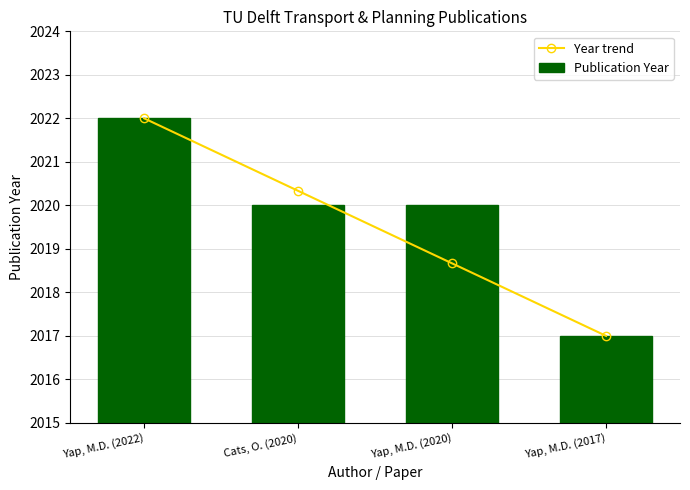

At which label is Publication Year closest to 2019?

Cats, O. (2020)